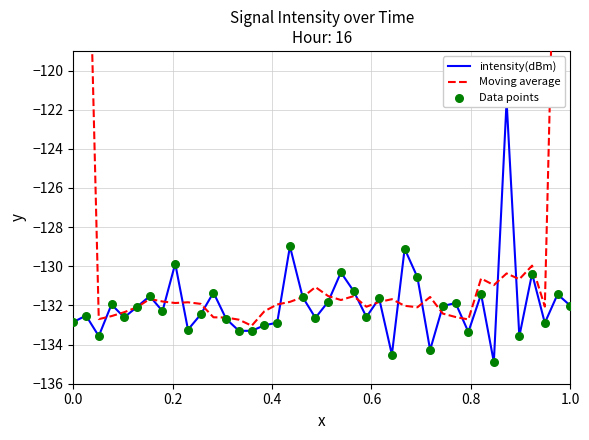

At which category is the sum across all series the highest?

1.0